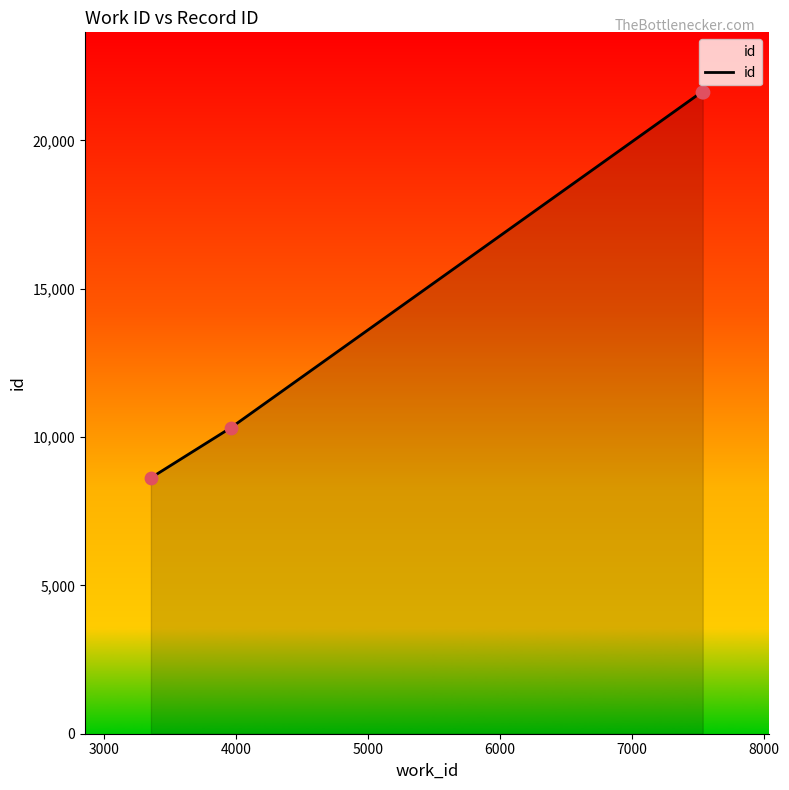

What is the average value?

15555